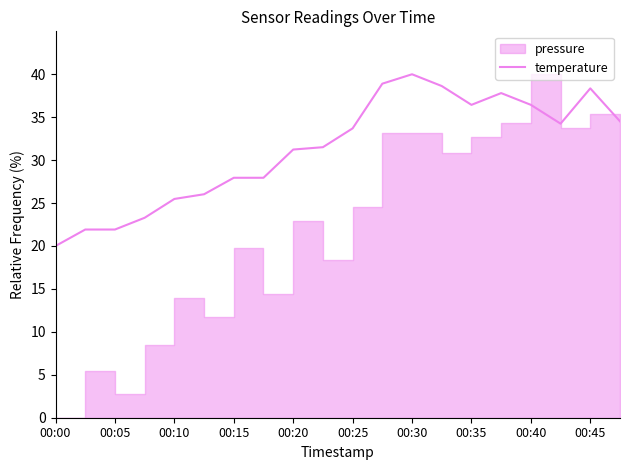

At which label does temperature reach its minimum?

00:00